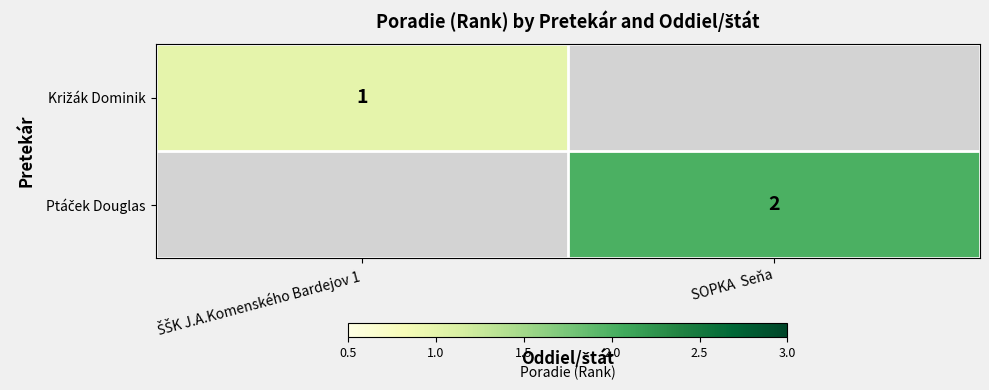

Rank the categories by Križák Dominik value from highest to lowest.

ŠŠK J.A.Komenského Bardejov 1, SOPKA Seňa